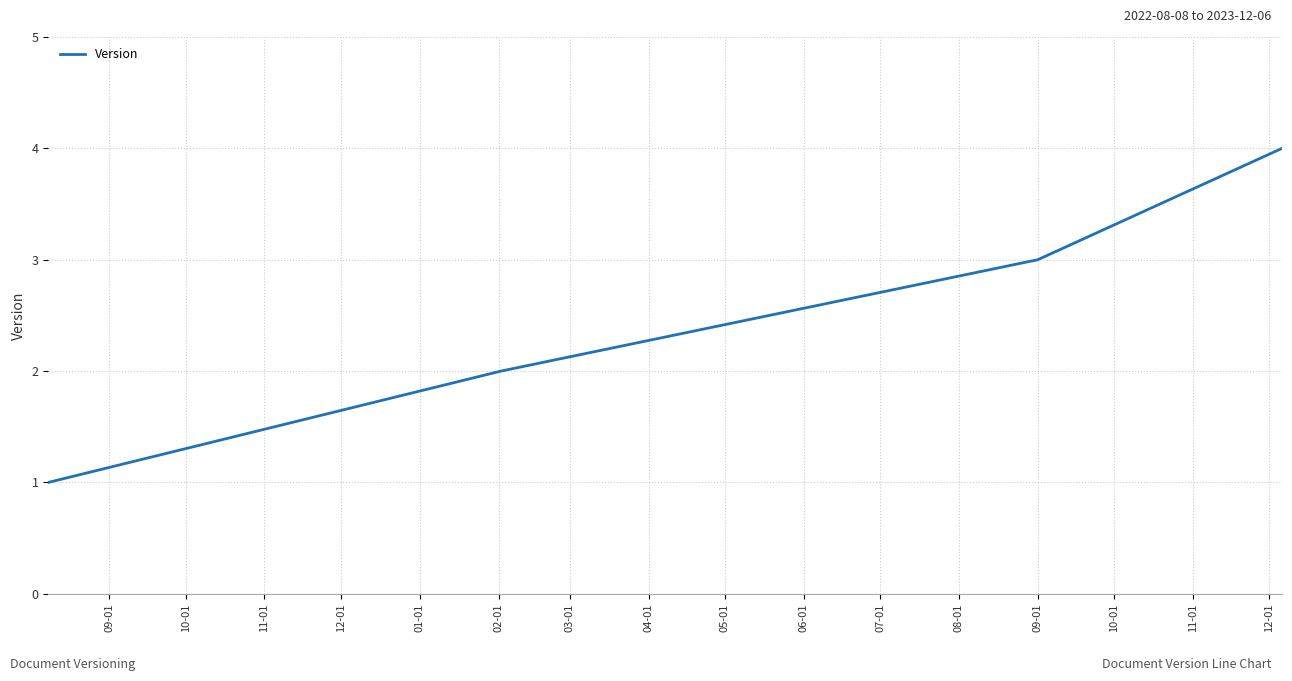

Is this an area chart (filled region under the line)?

No